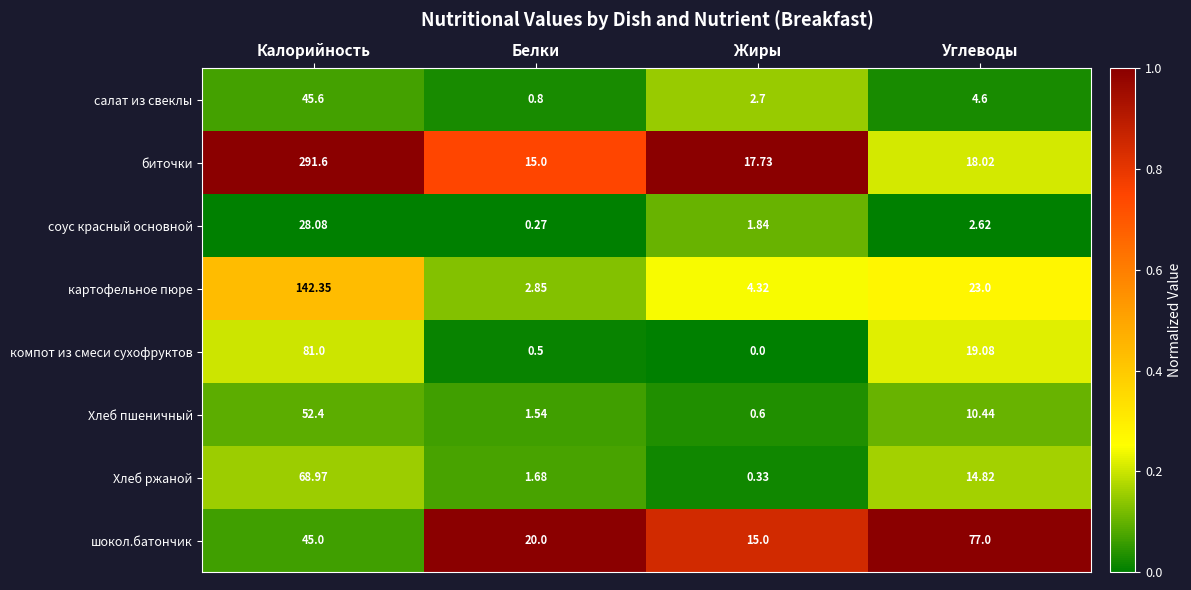

Which category has the highest value in the соус красный основной series?

Калорийность